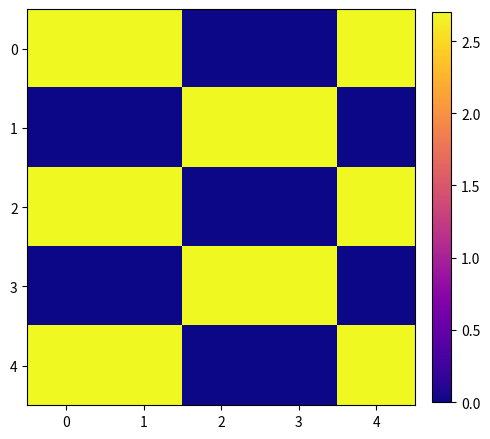

What is the total value across all series at 0?

8.1